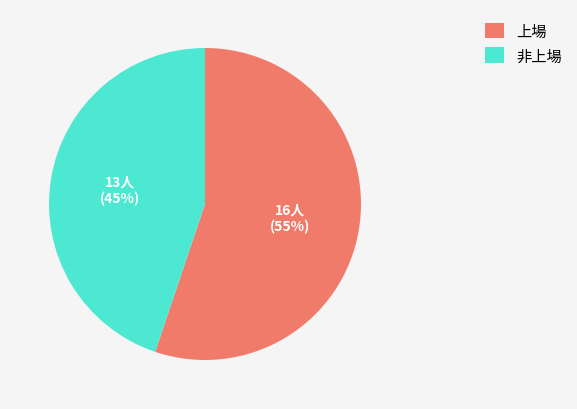

Is there a majority slice in this chart?

Yes